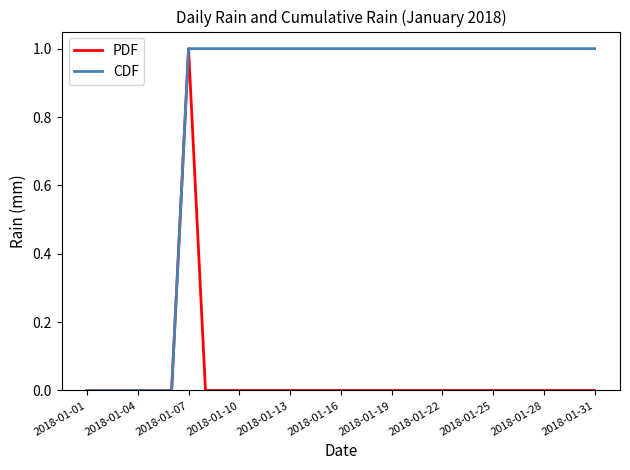

Which series has the largest total across all categories?

CDF